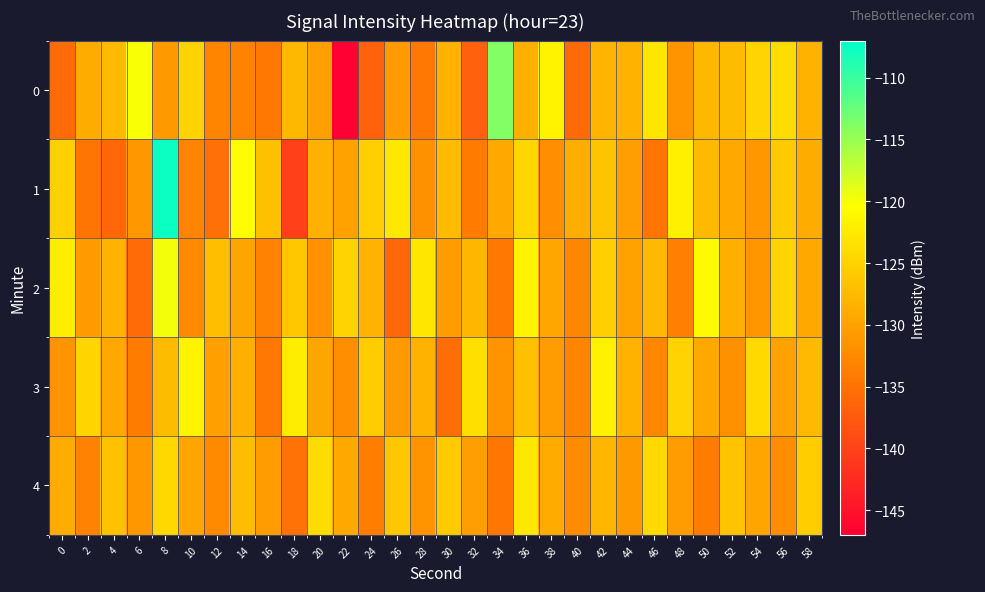

Rank the series at 54 from highest to lowest value.

3, 0, 4, 1, 2